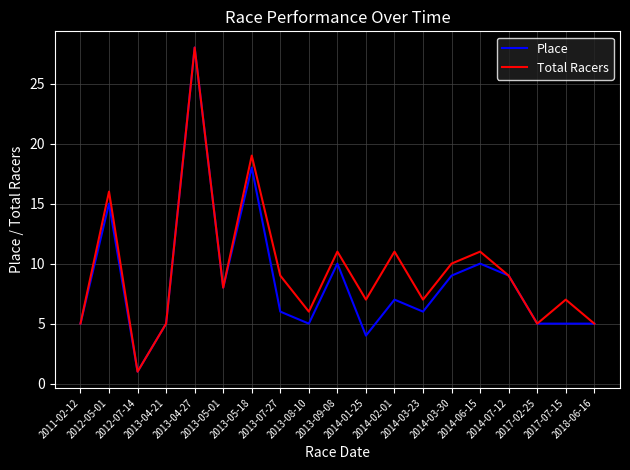

True or false: Total Racers has a value of 7 at 2014-03-23.

True